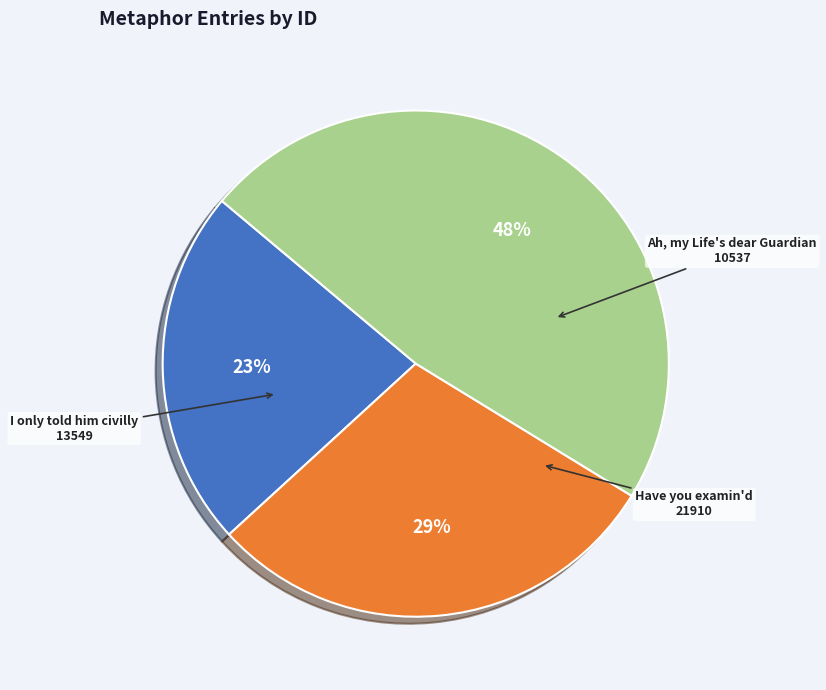

Is there any slice that represents more than half of the pie?

No